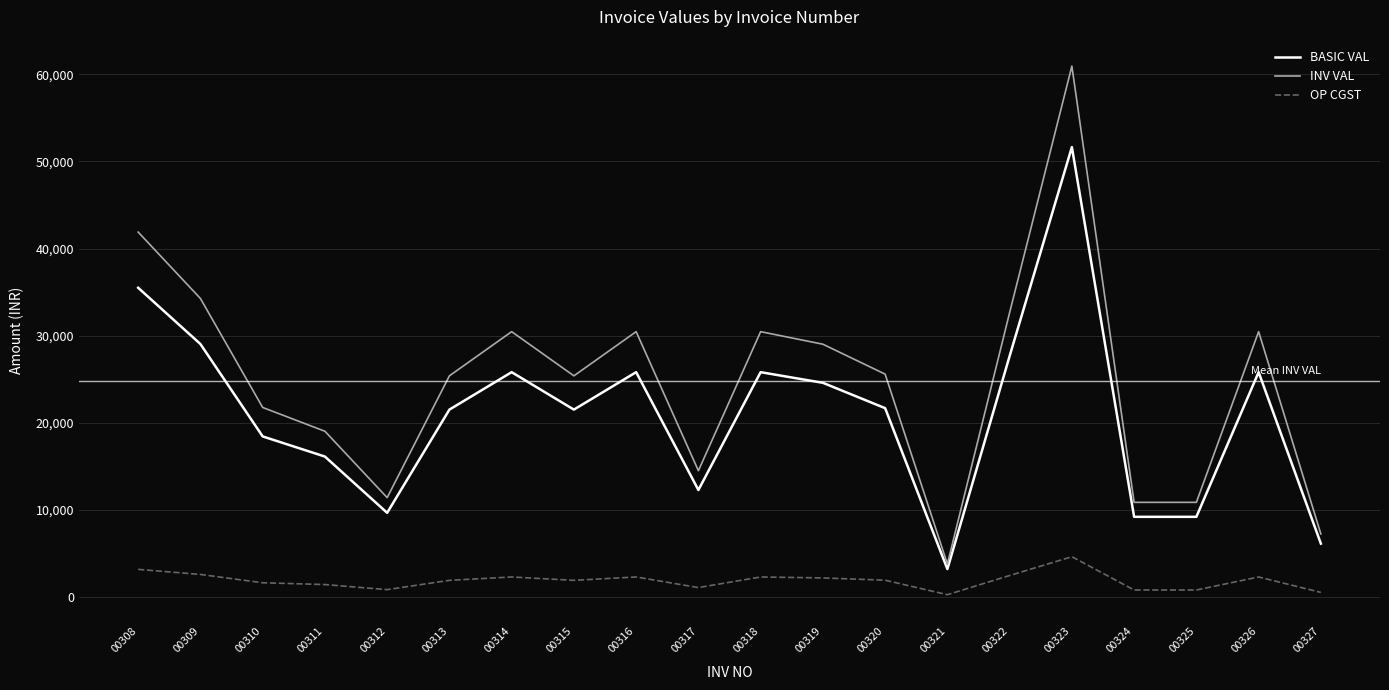

The value of BASIC VAL at 00326 is 25820.0. True or false?

True